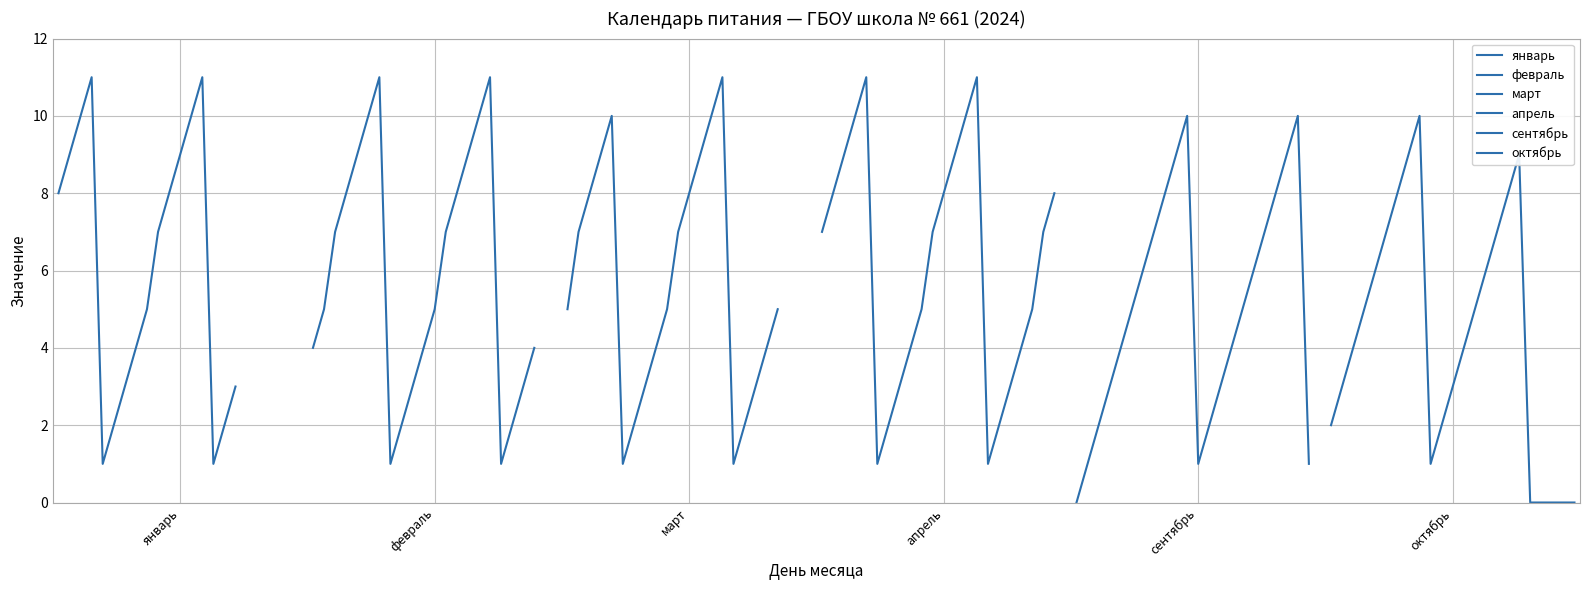

Is the value of октябрь at 22 greater than the value of февраль at 17?

No